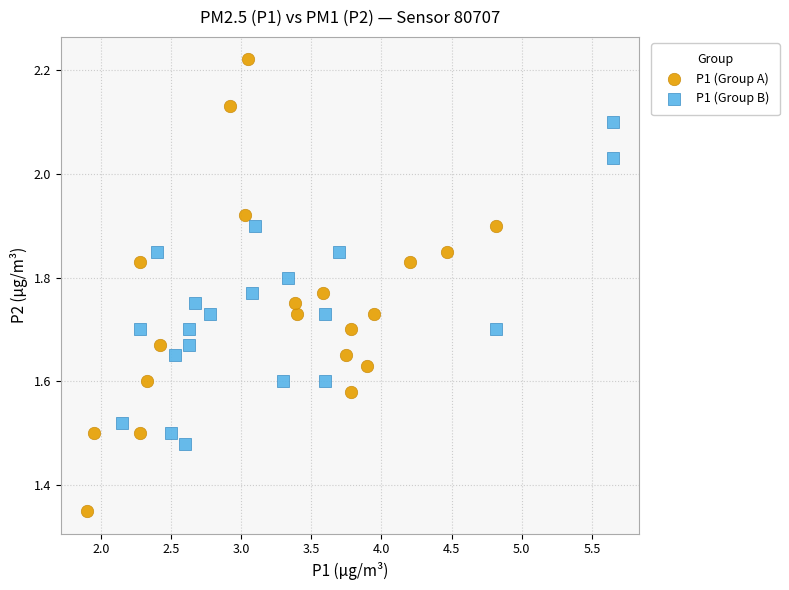

Which series reaches the minimum Y coordinate?

P1 (Group A)